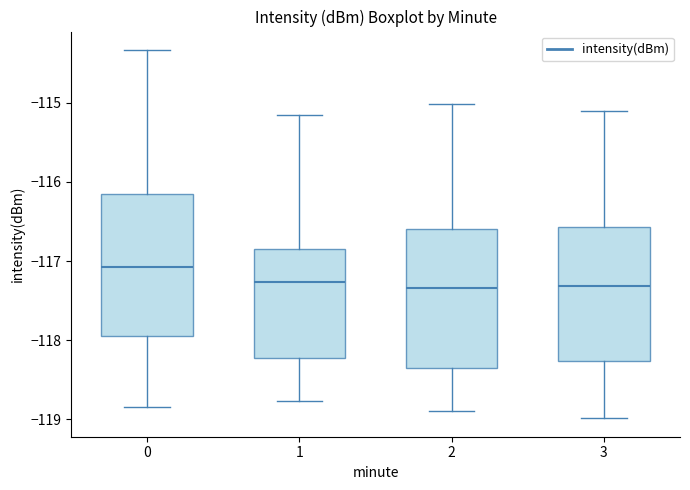

Where is the upper edge of the box at x = 3 on the y-axis? The values are not printed on the chart, so give them approximately, as read against the axis.

-116.6